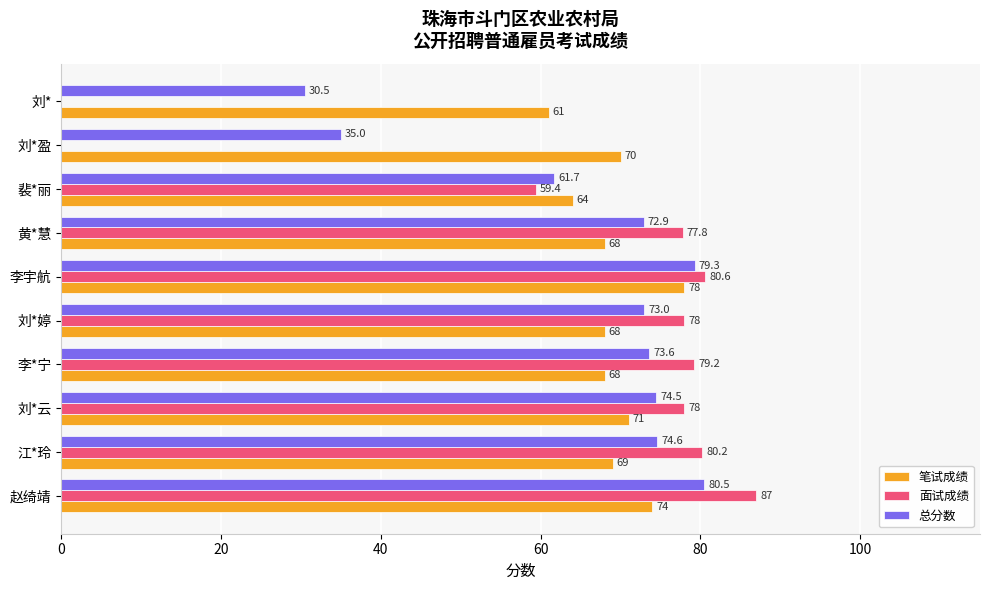

Which series has the largest total across all categories?

笔试成绩